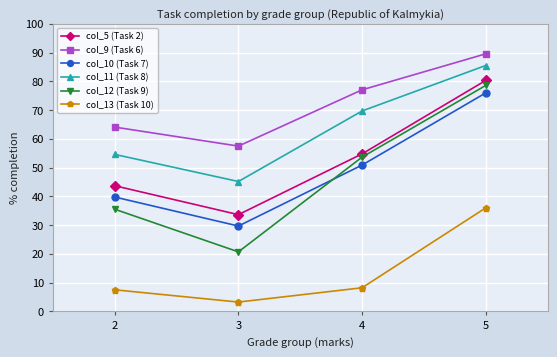

What is the maximum value for col_12 (Task 9)?

78.6